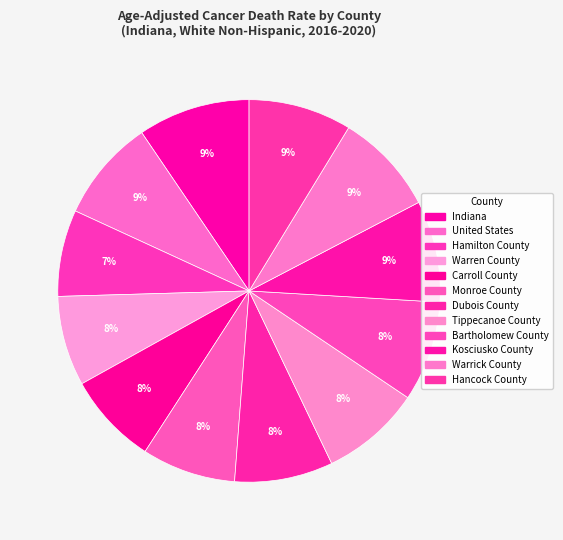

To the nearest percent, what portion does Dubois County represent?

8%